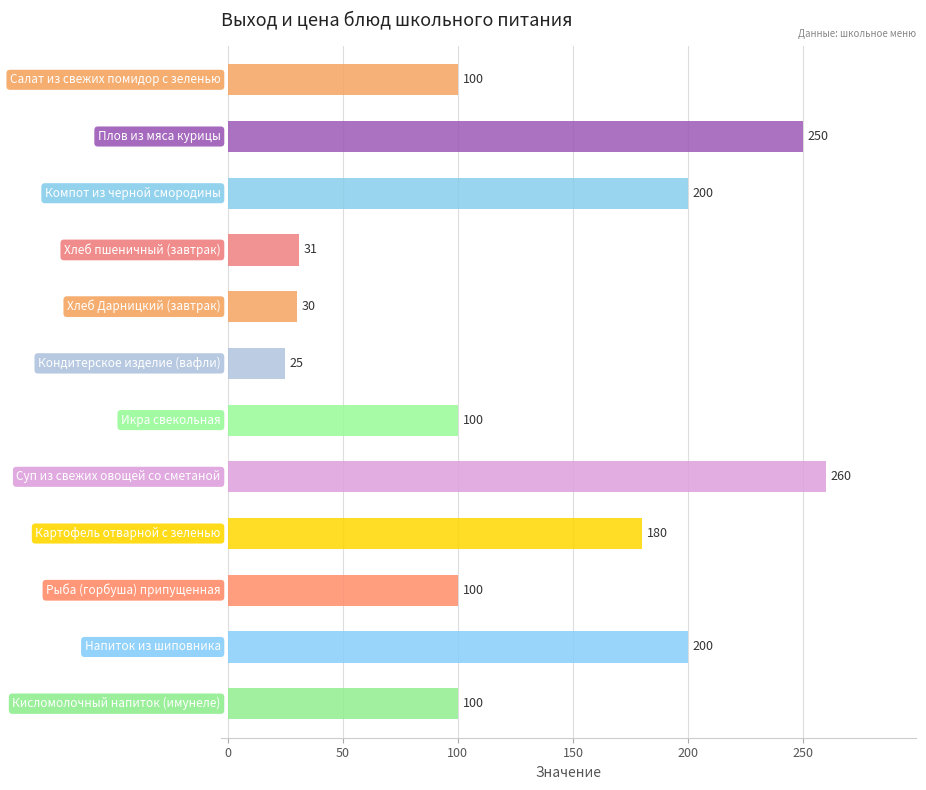

What is the average value?

131